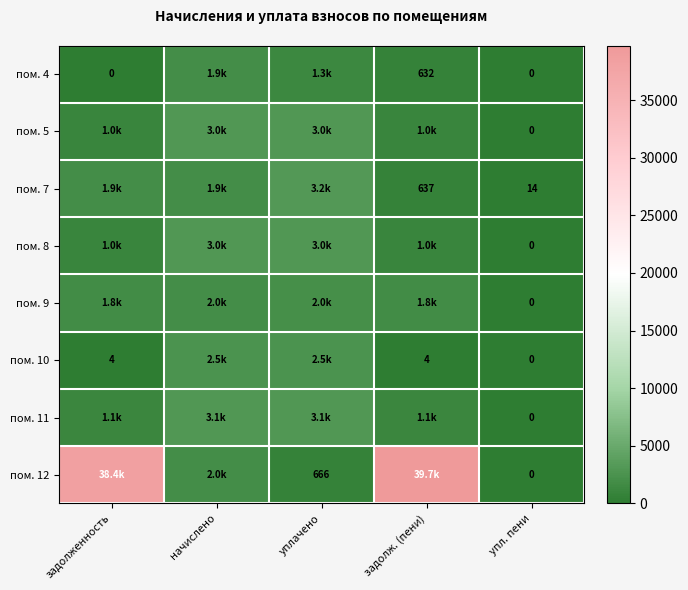

How many values in the пом. 12 series exceed 1997?

3